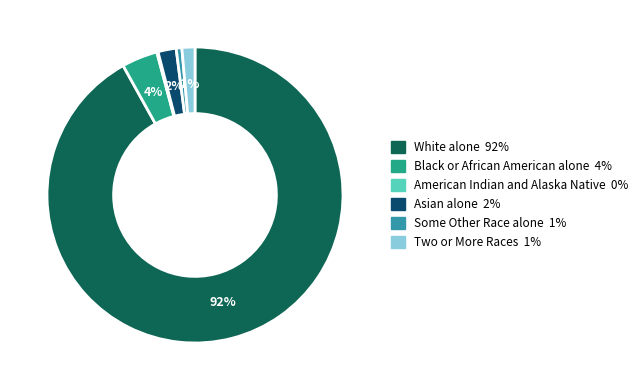

Which has a higher value, Two or More Races or American Indian and Alaska Native?

Two or More Races